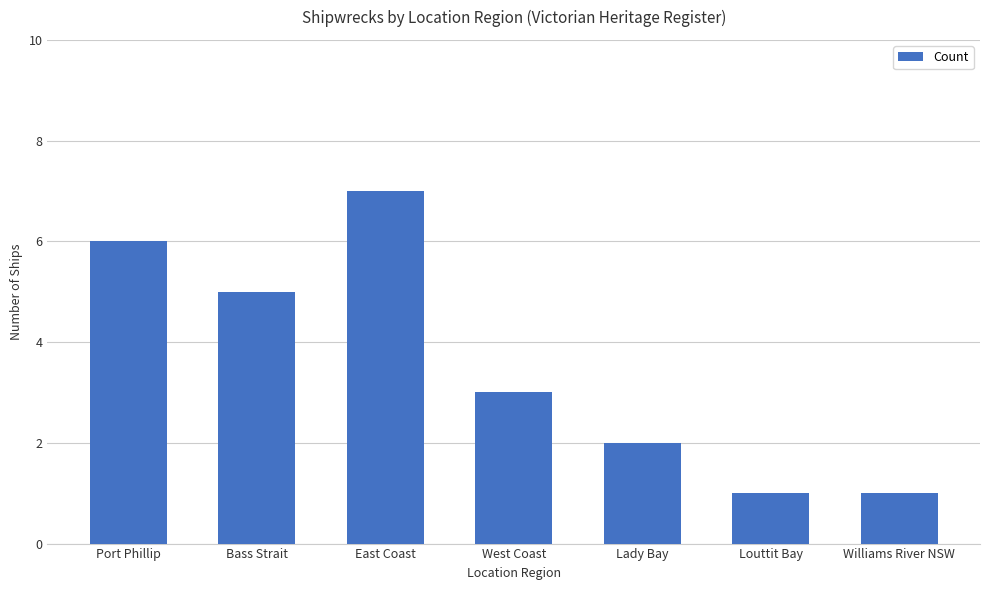

Read the value at Louttit Bay.

1